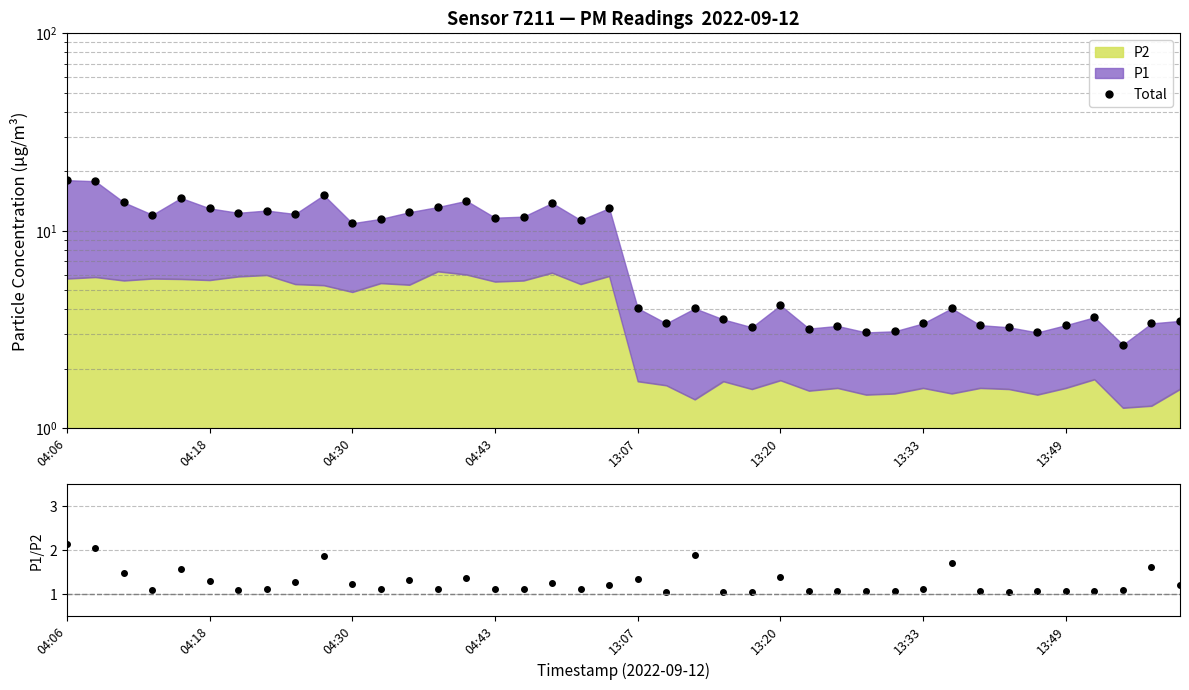

How many lines are shown in the chart?

1